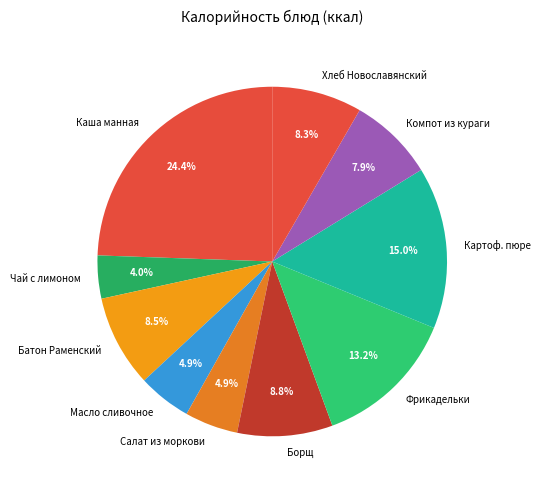

Is there any slice that represents more than half of the pie?

No